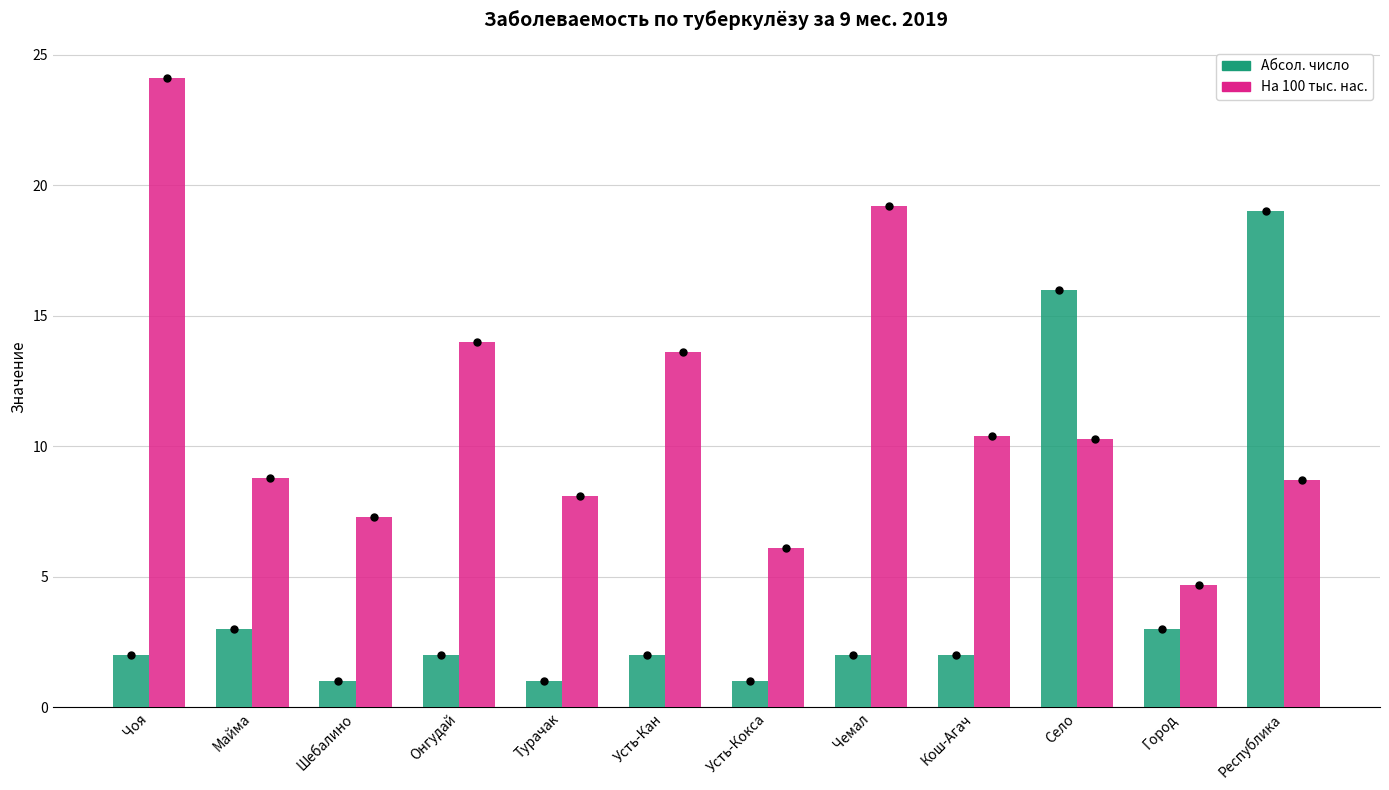

Count the number of categories in the chart.

12